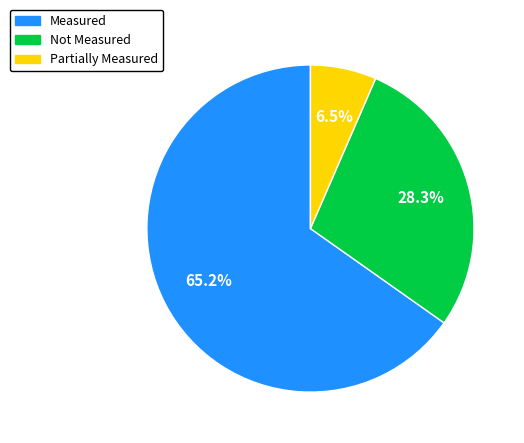

Is it true that Not Measured is 18% of the pie?

False